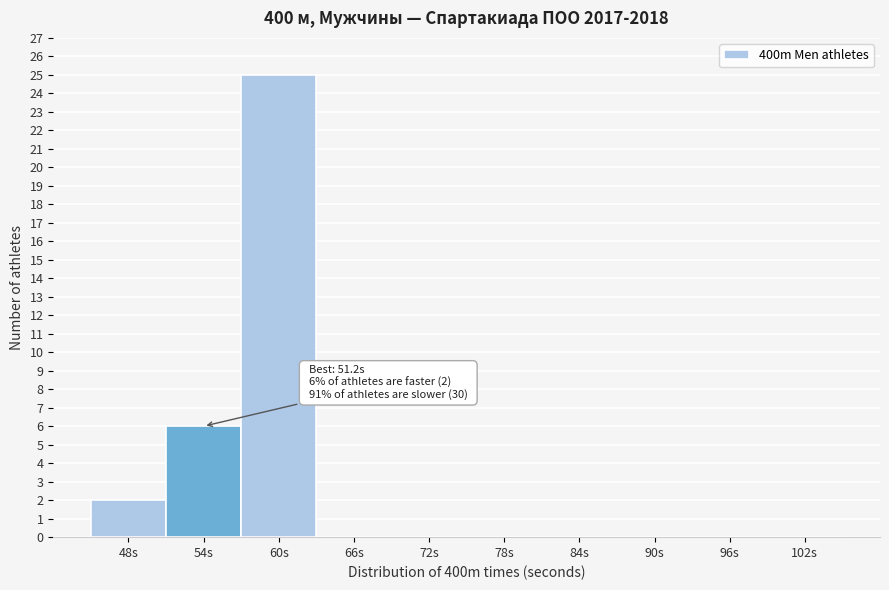

Reading left to right, transcribe all the data shown in this chart.

48s=2	54s=6	60s=25	66s=0	72s=0	78s=0	84s=0	90s=0	96s=0	102s=0